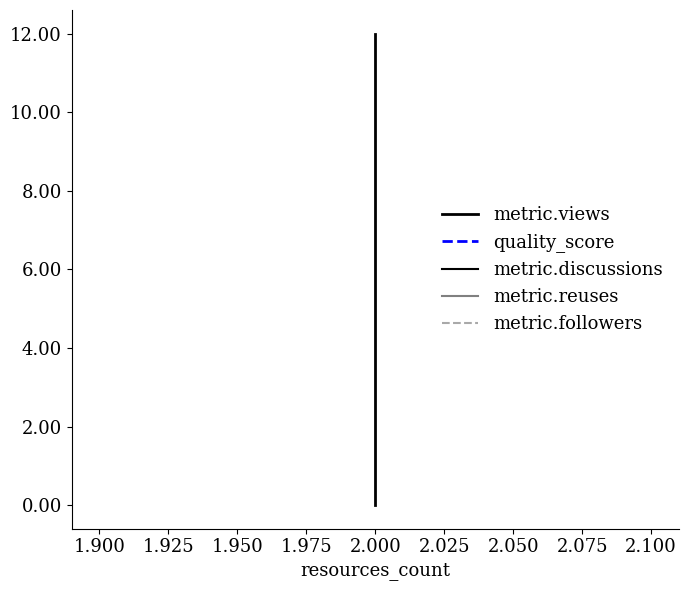

Count the number of data series in this chart.

5